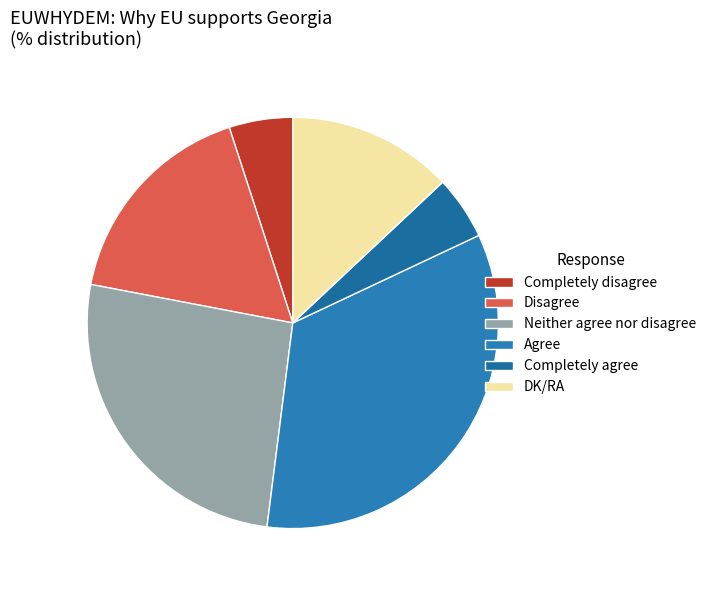

How many slices are in this pie chart?

6